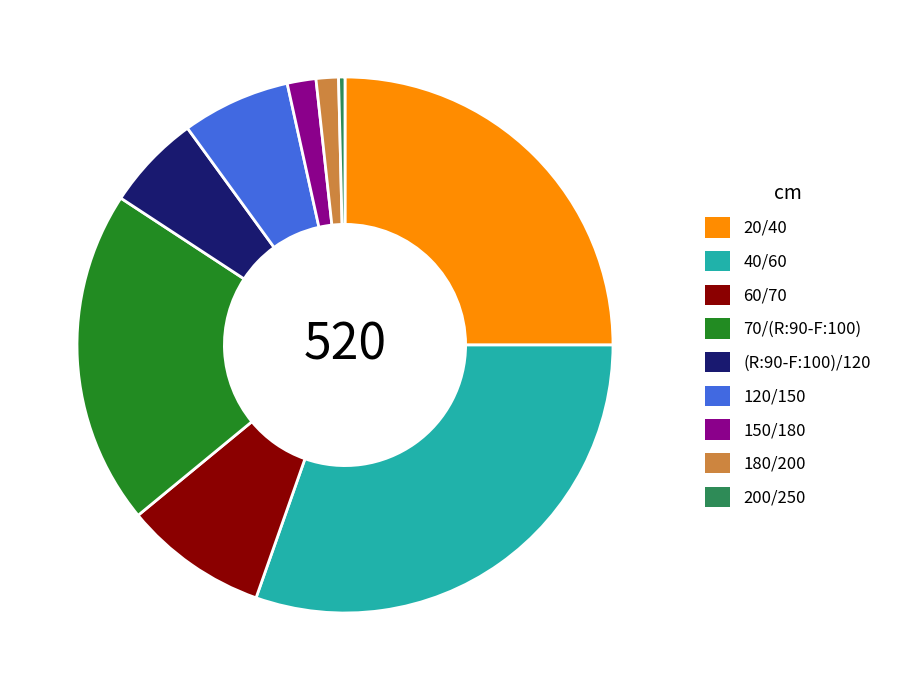

Does 60/70 represent more than half of the total?

No